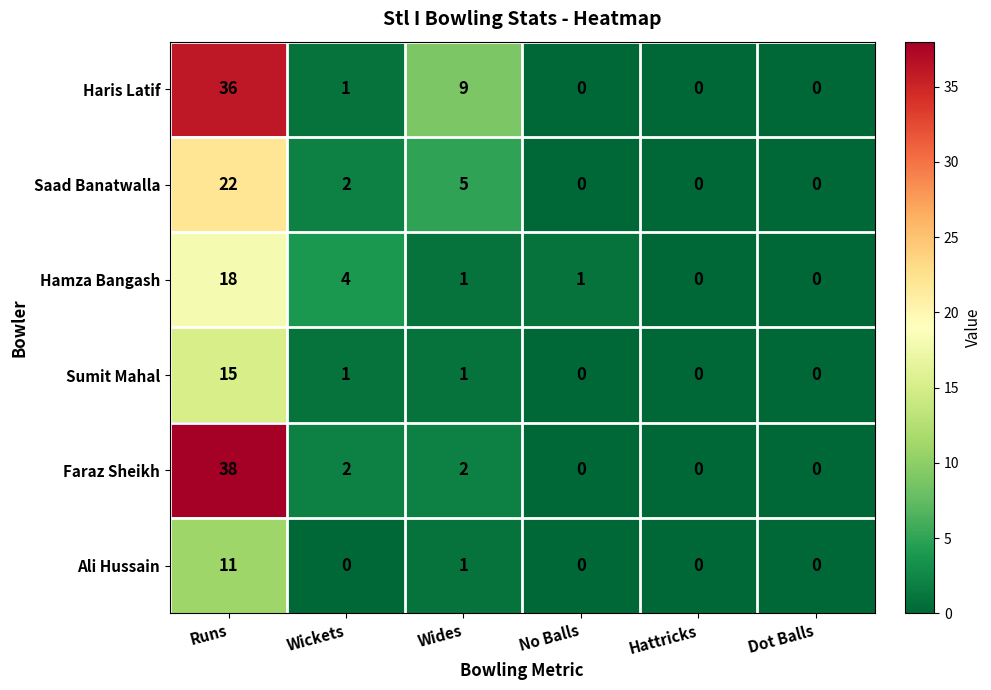

Count the number of data series in this chart.

6